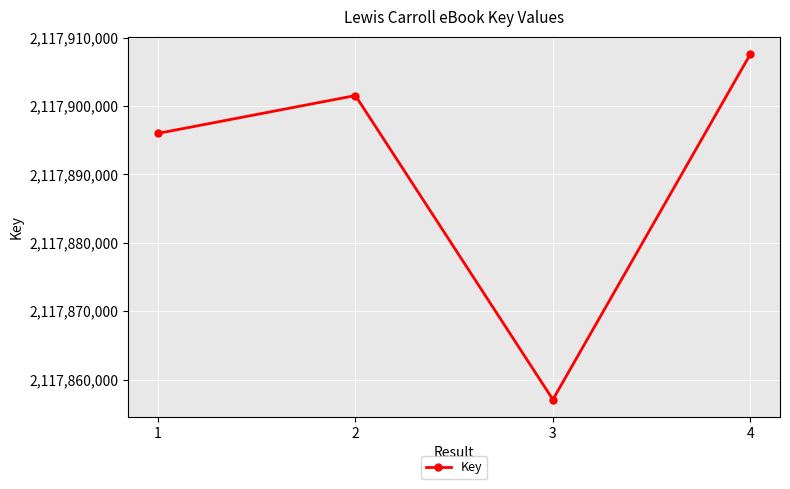

The value at 2 is 1036672514. True or false?

False